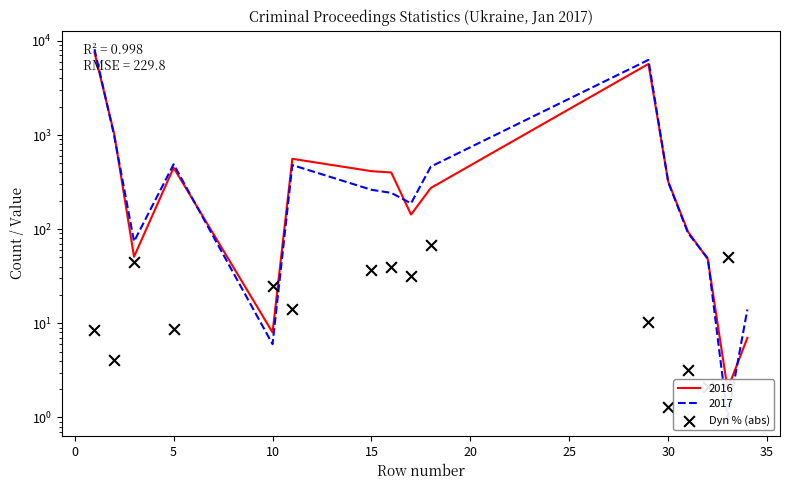

Which has a higher value, 10 or −5?

10